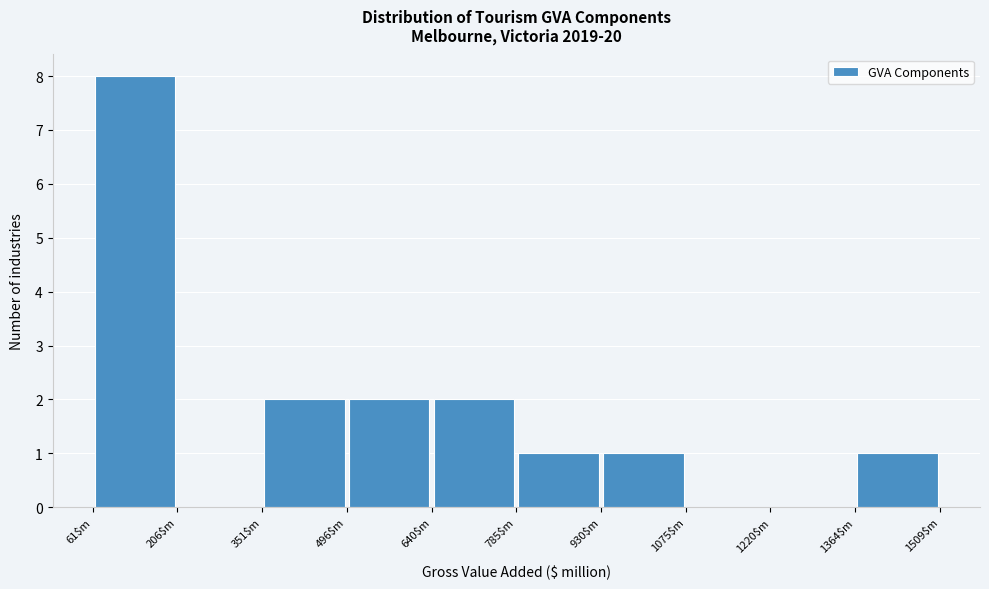

Reading left to right, list every bar in this chart as the range it spans on the x-axis followed by its height. Neither the bar edges nor the heights are printed on the chart, so give them approximately, as read against the axes.

60 to 200: 8
200 to 360: 0
360 to 500: 2
500 to 640: 2
640 to 780: 2
780 to 940: 1
940 to 1080: 1
1080 to 1220: 0
1220 to 1360: 0
1360 to 1500: 1